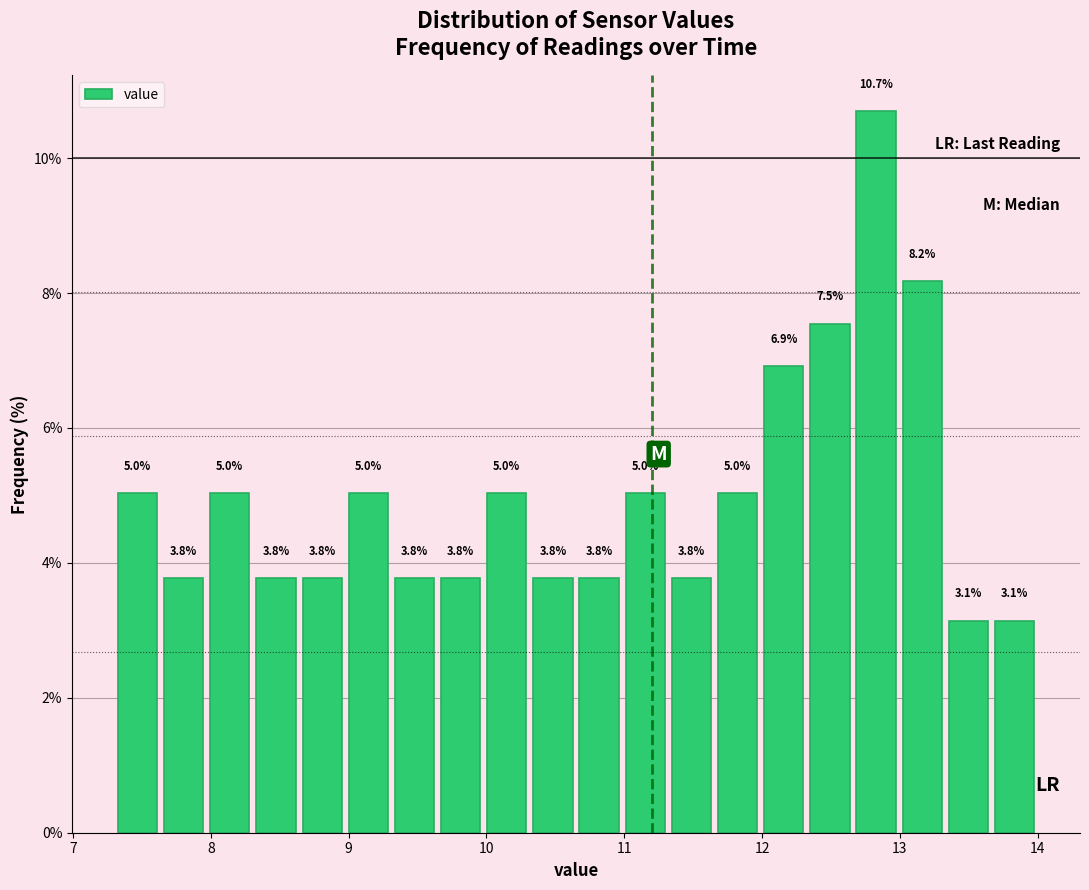

Around what value on the x-axis is the tallest bar? Give the approximate position of its centre, as read against the axis.

12.8